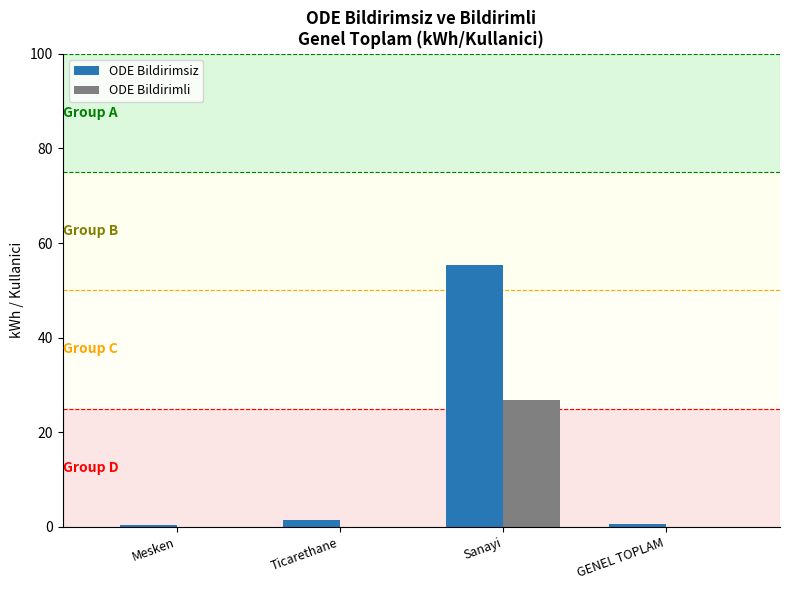

What is the approximate value of ODE Bildirimsiz at Sanayi?

55.3